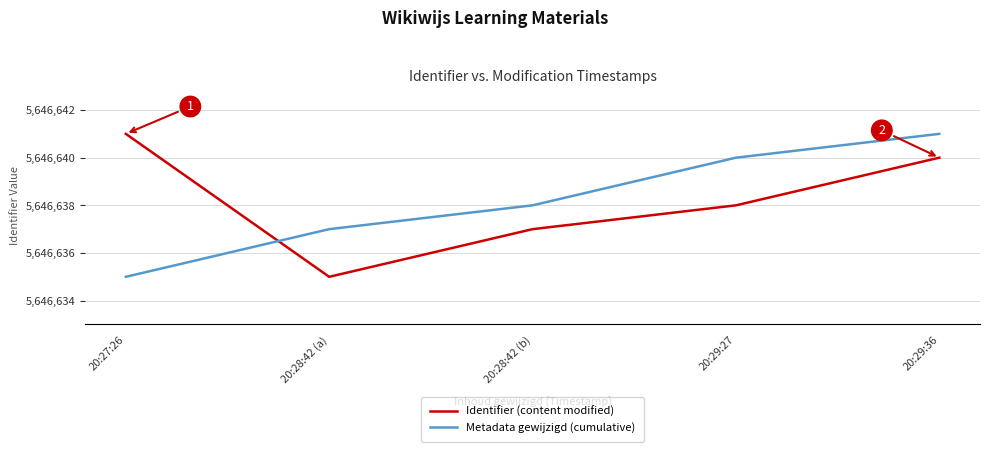

What is the lowest value of the Identifier (content modified) series?

5646635